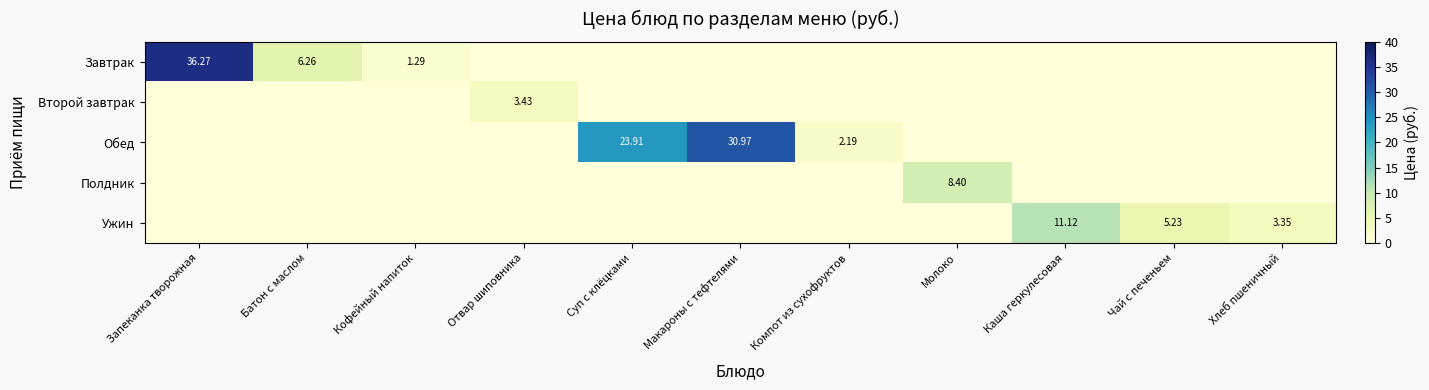

Which series has the largest range (max minus min)?

Завтрак